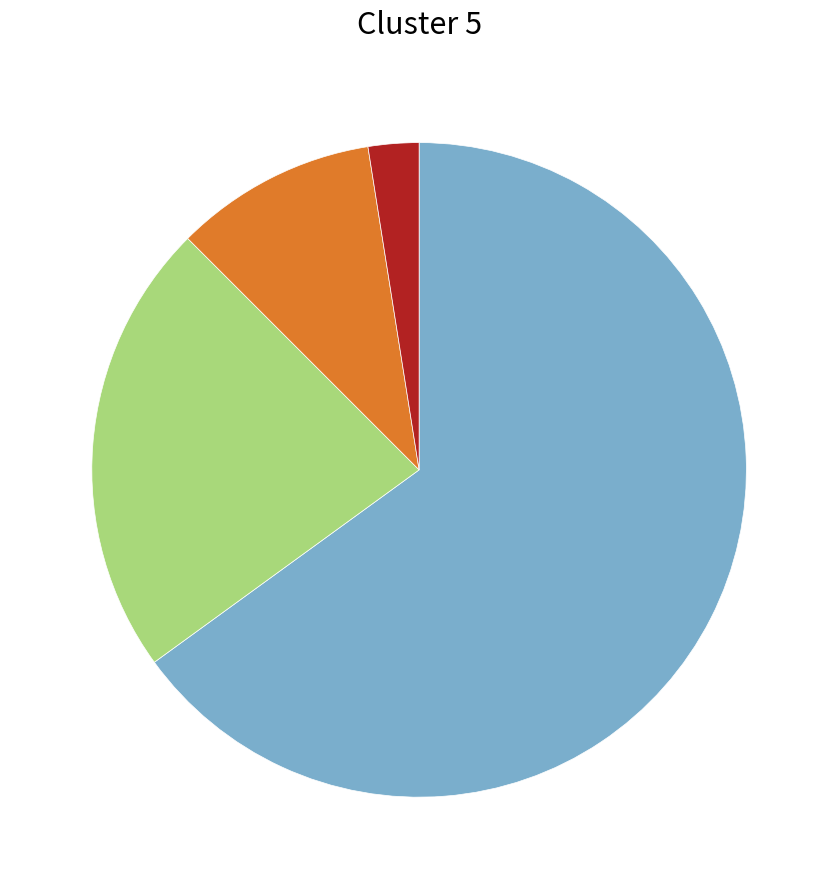

Is there any slice that represents more than half of the pie?

Yes